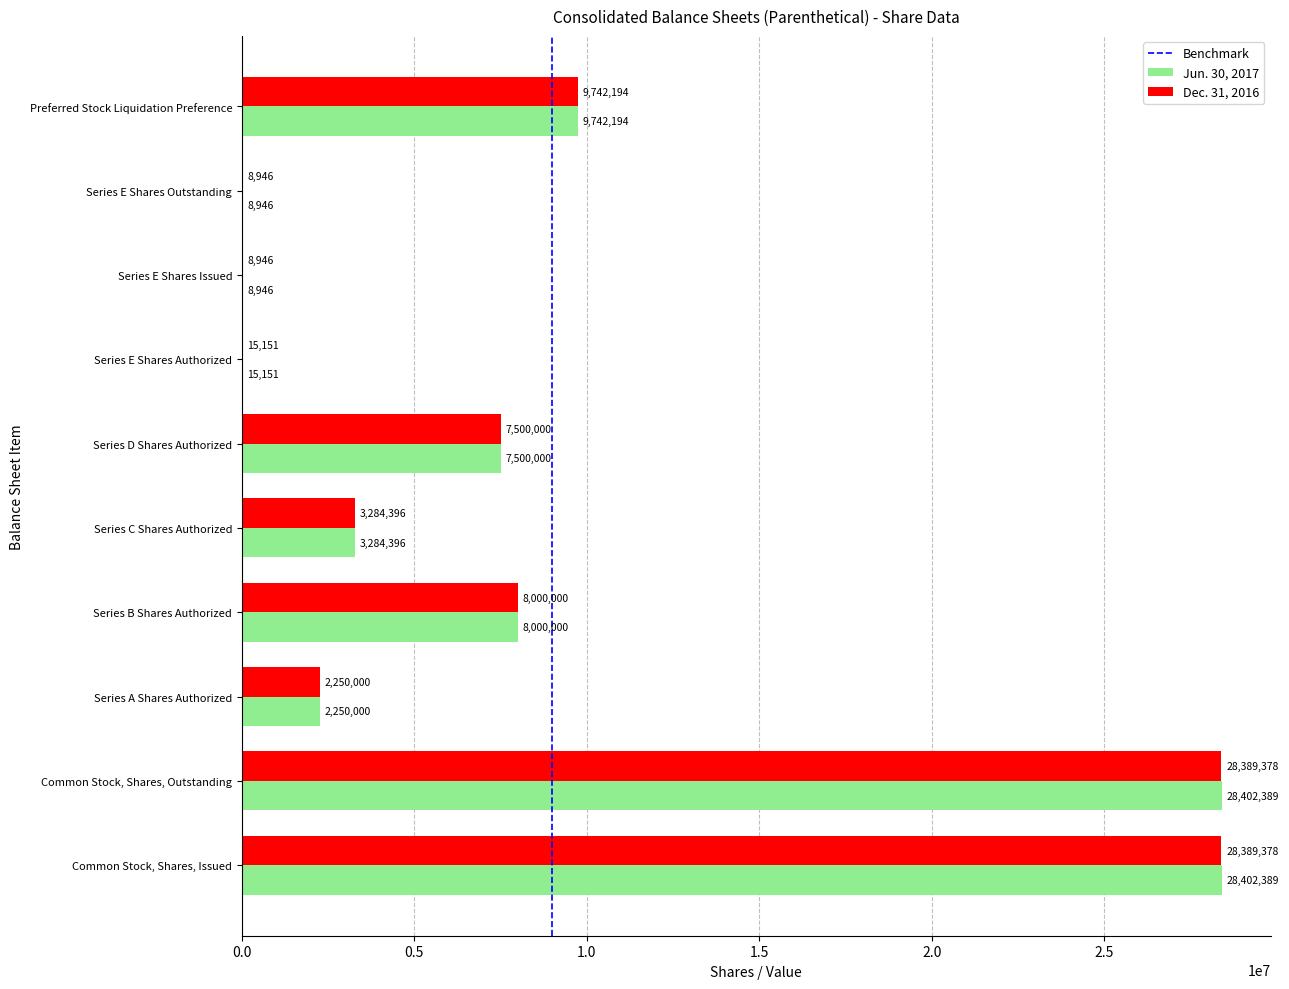

Between Common Stock, Shares, Outstanding and Series E Shares Outstanding, which series saw the biggest shift?

Jun. 30, 2017